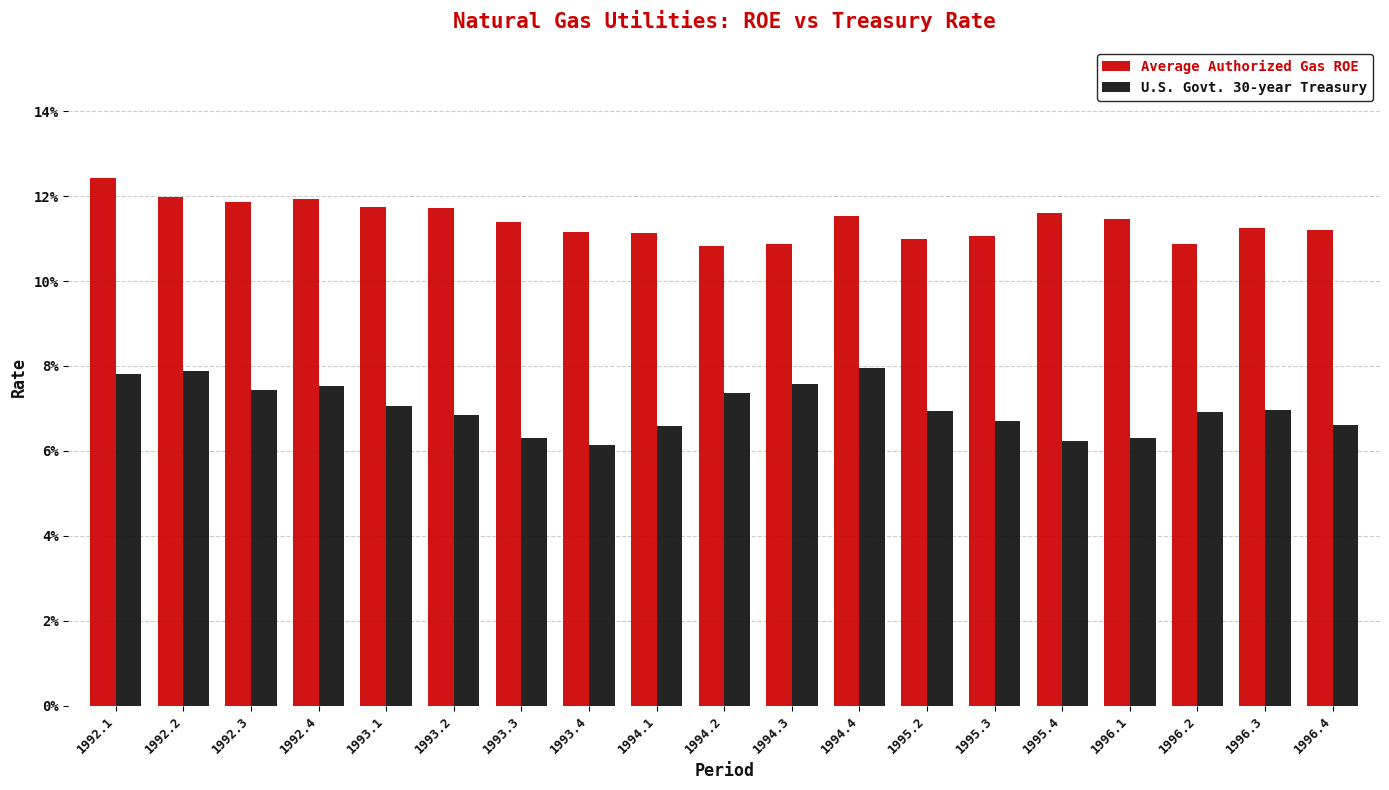

Does the chart contain stacked bars?

No